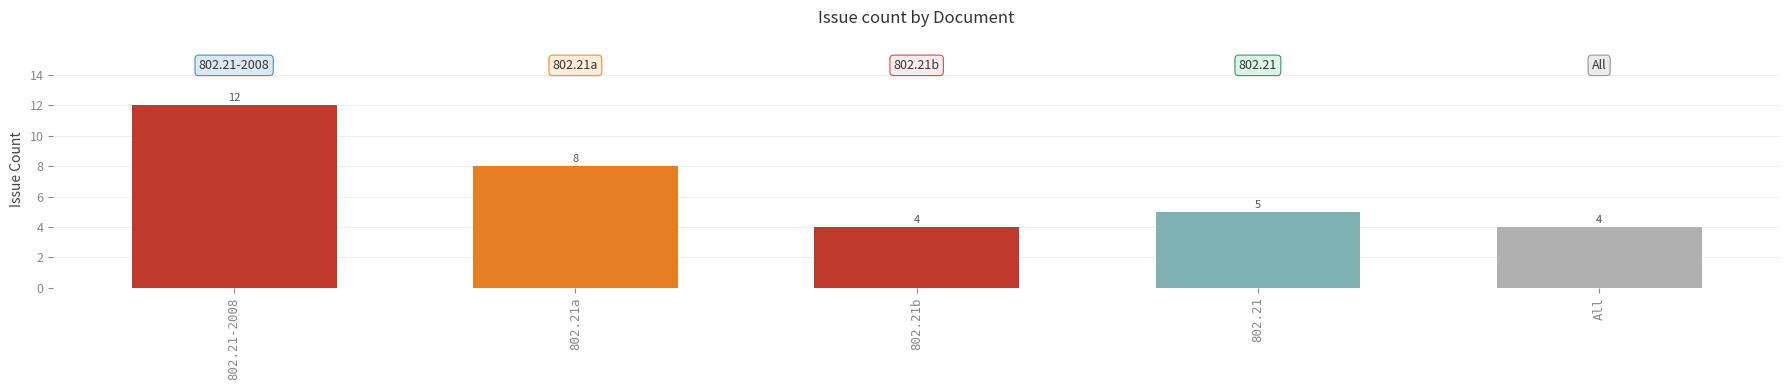

What is the difference between the maximum and minimum values?

8